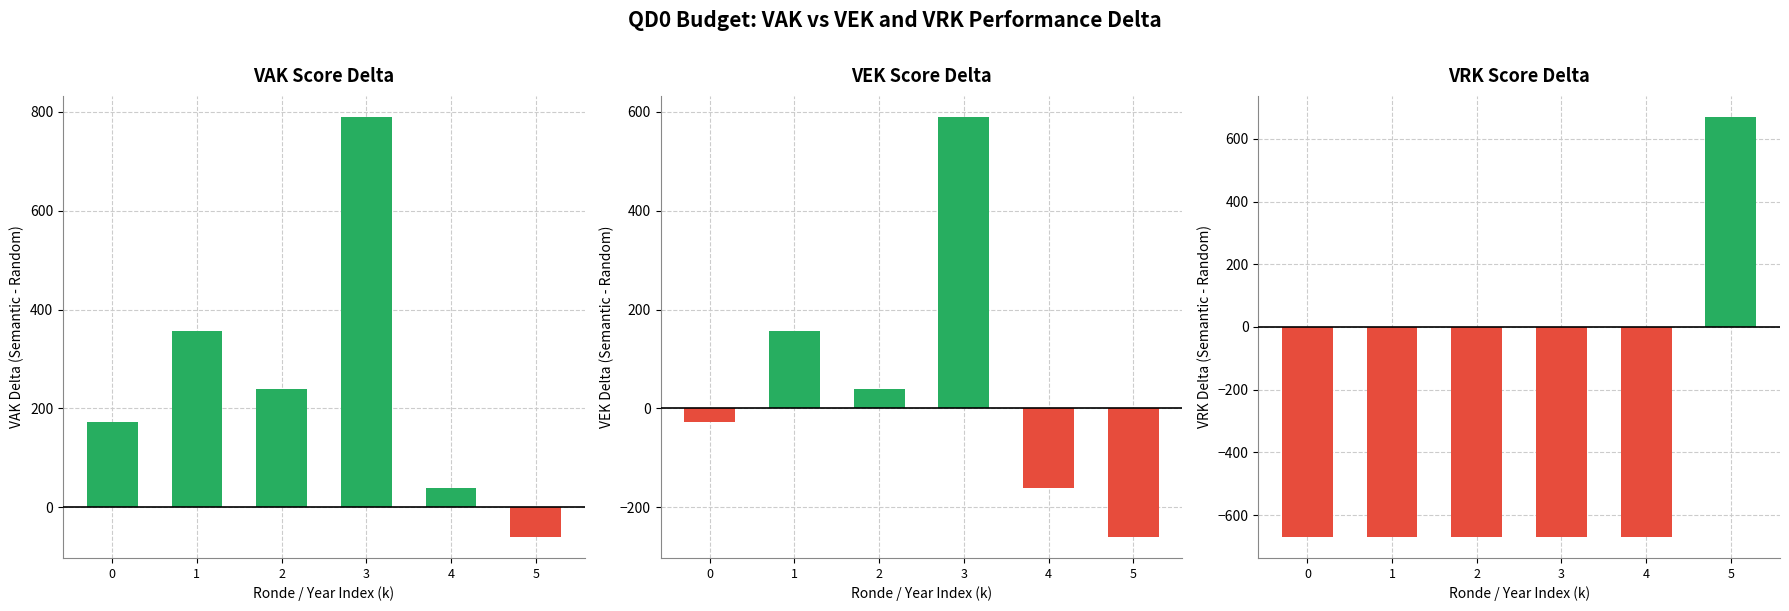

Which series has the largest range (max minus min)?

VRK - baseline